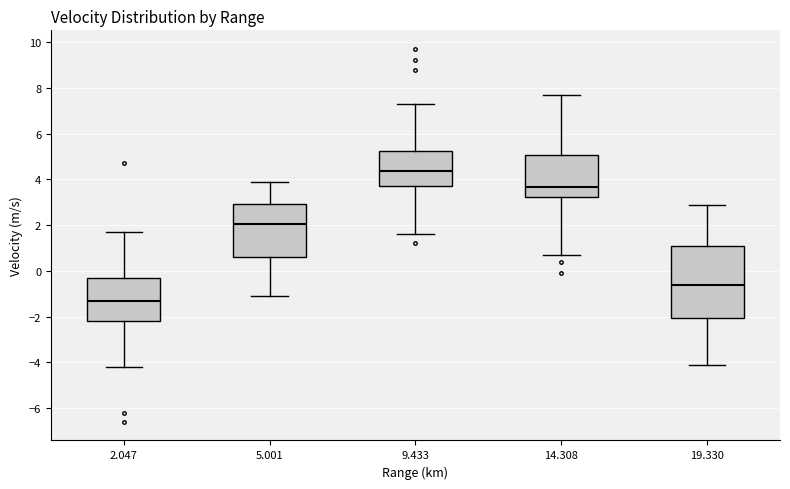

Which box's median line is the lowest?

2.047